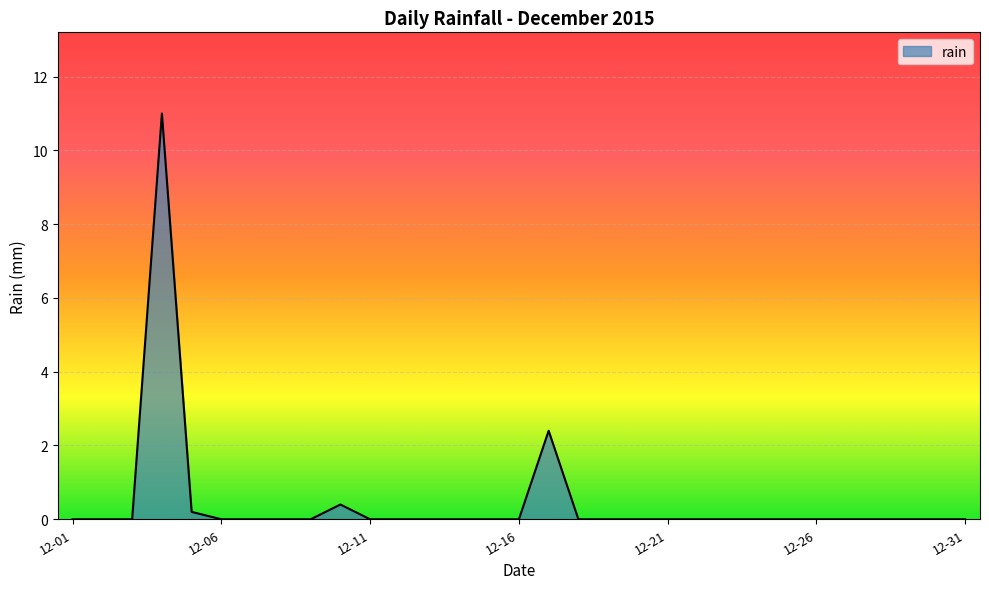

Does the chart have visible grid lines?

Yes